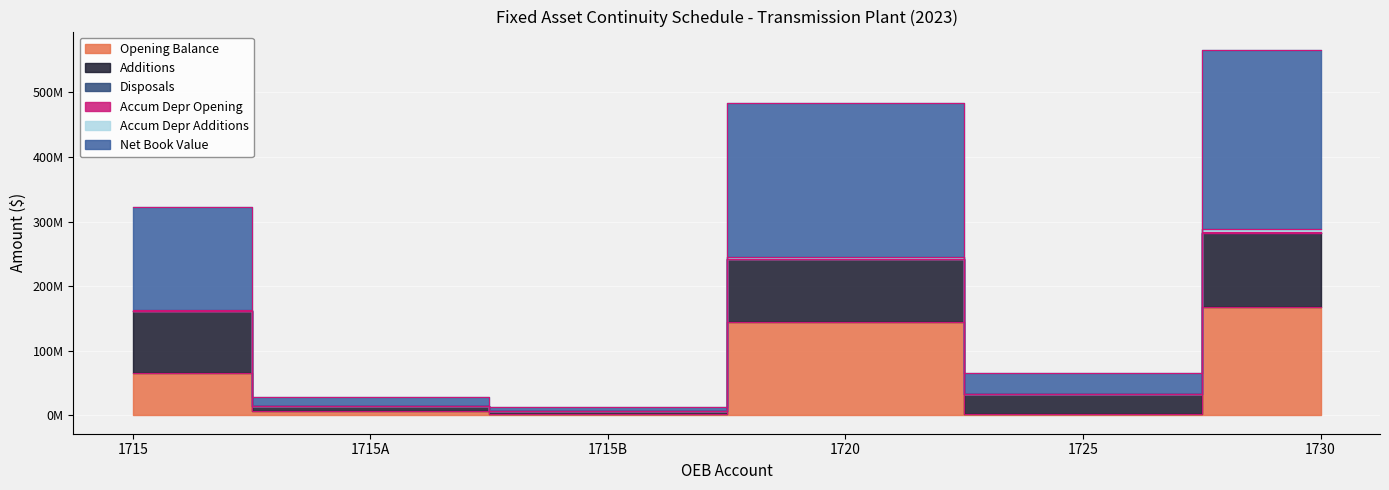

How many data points does each series have?

6